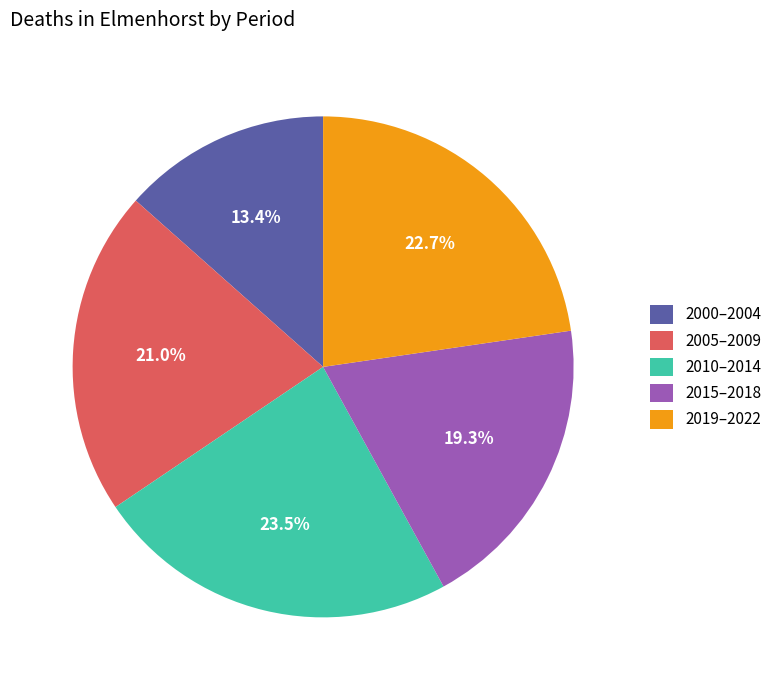

Which slice is the largest?

2010–2014